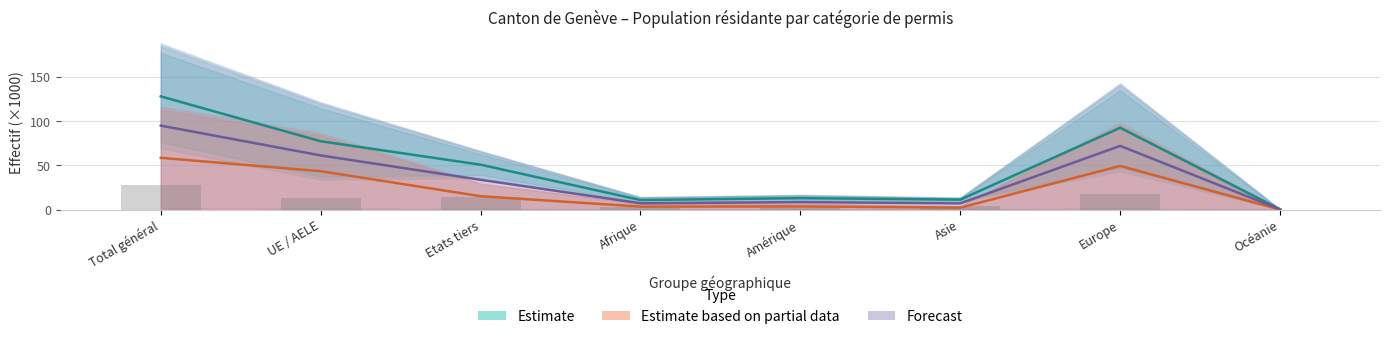

What is the value of the Forecast bar at the 4th from the left?

7.1